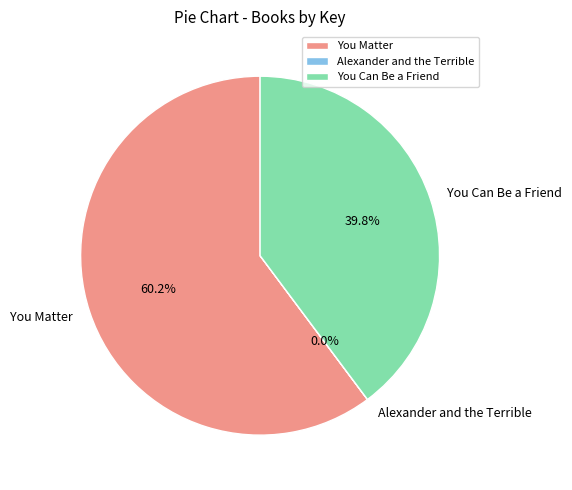

Combined, do You Can Be a Friend and You Matter account for over 50%?

Yes